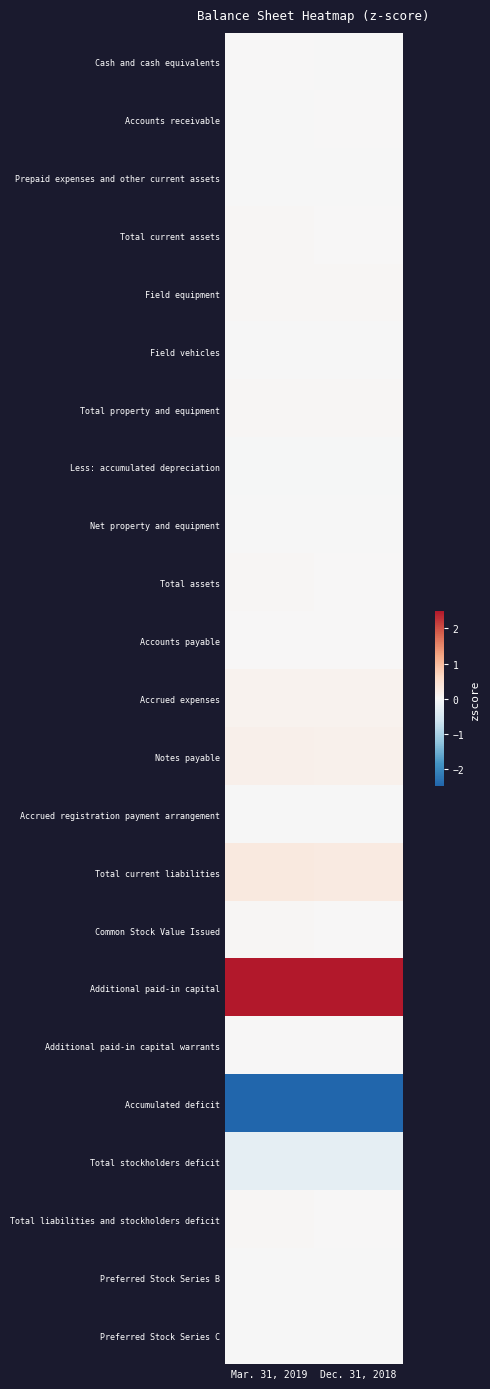

Rank the series by their maximum value, from highest to lowest.

Additional paid-in capital, Total current liabilities, Notes payable, Accrued expenses, Total property and equipment, Field equipment, Common Stock Value Issued, Total assets, Total liabilities and stockholders deficit, Total current assets, Accounts payable, Cash and cash equivalents, Additional paid-in capital warrants, Accounts receivable, Prepaid expenses and other current assets, Accrued registration payment arrangement, Field vehicles, Preferred Stock Series C, Net property and equipment, Preferred Stock Series B, Less: accumulated depreciation, Total stockholders deficit, Accumulated deficit